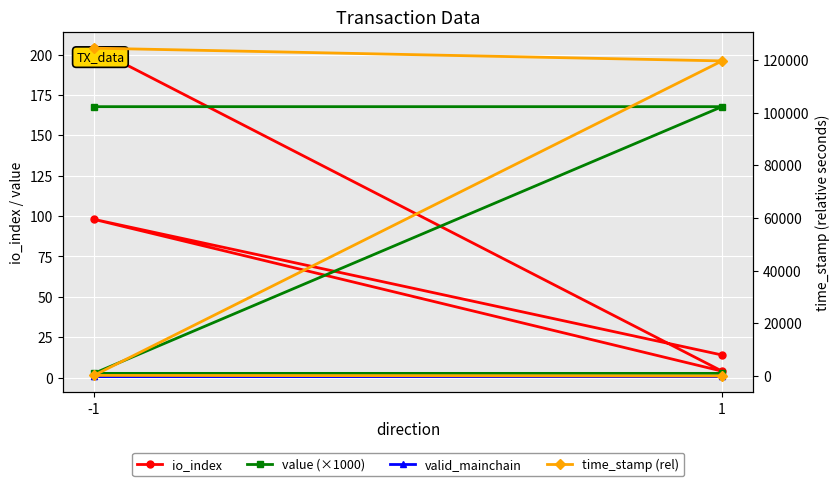

What is the greatest value displayed?

124465.0